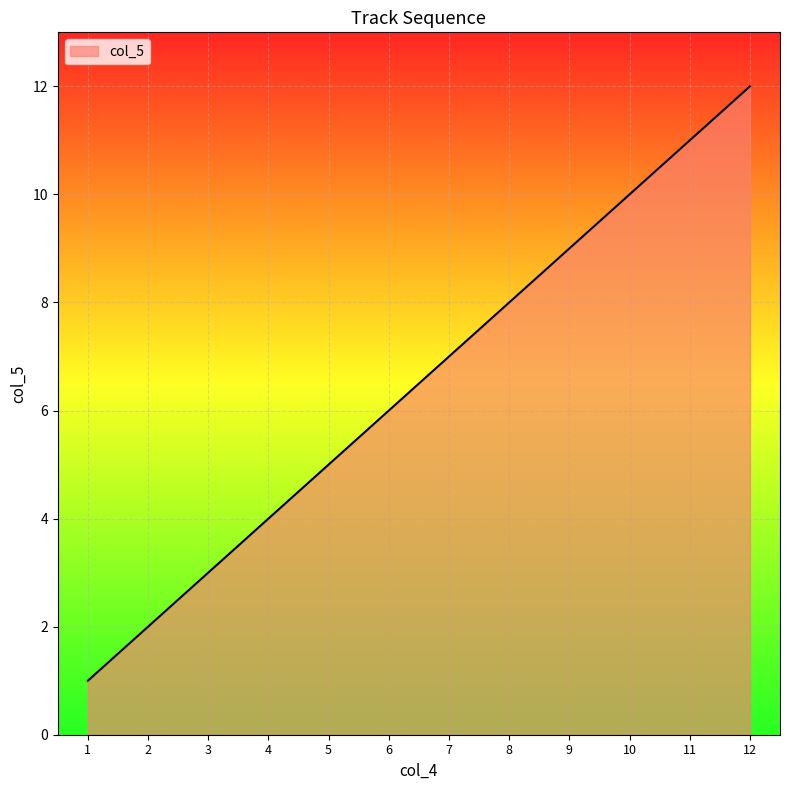

The chart shows a value of 9 at 9. True or false?

True